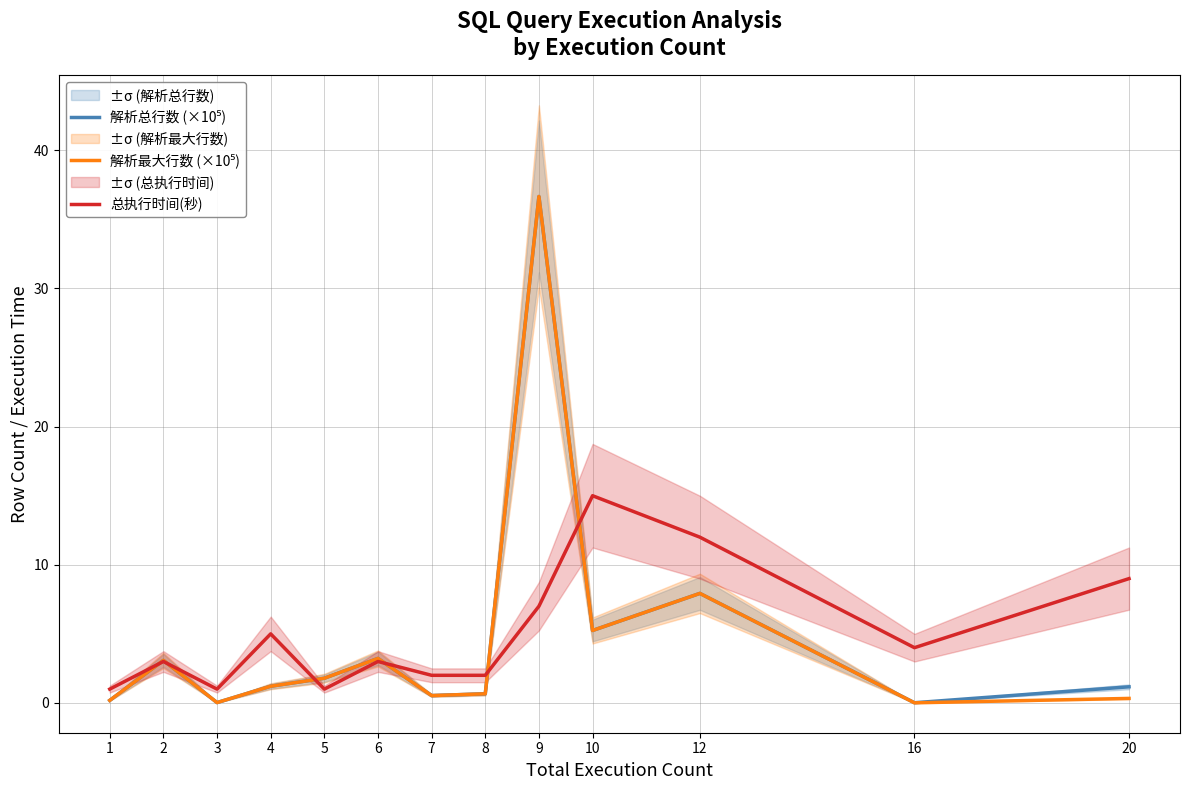

At which category does 解析最大行数 (×10⁵) reach its first local peak?

2